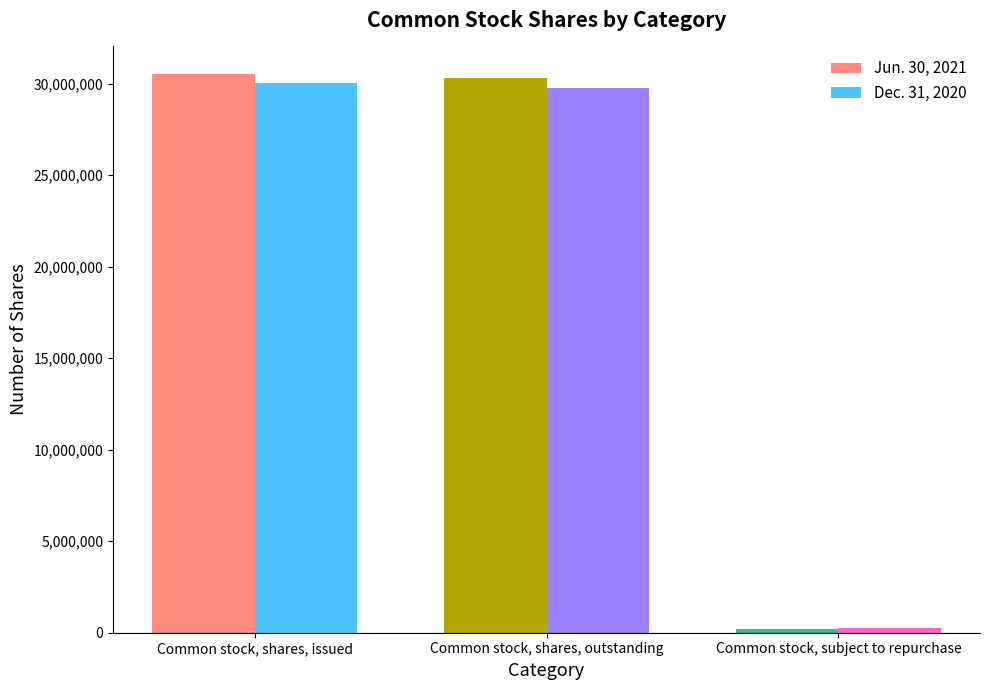

Which series has the largest range (max minus min)?

Jun. 30, 2021